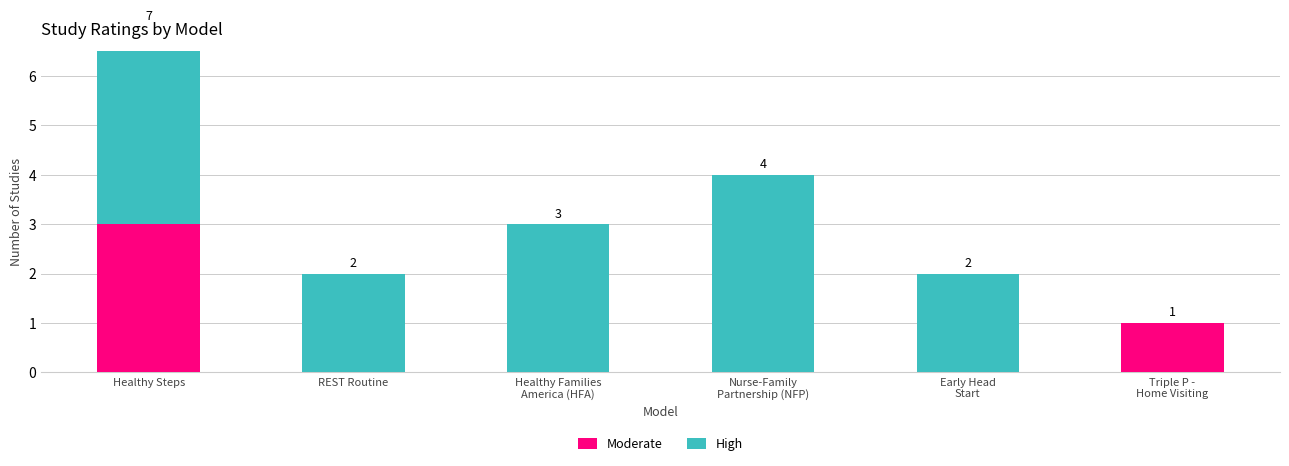

What position from the left is Triple P -
Home Visiting?

6